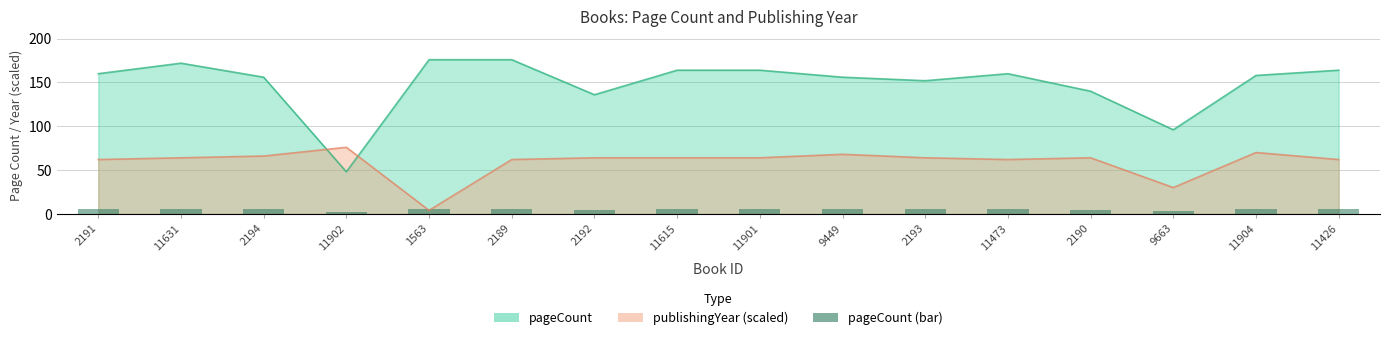

Does the chart contain any negative values?

No